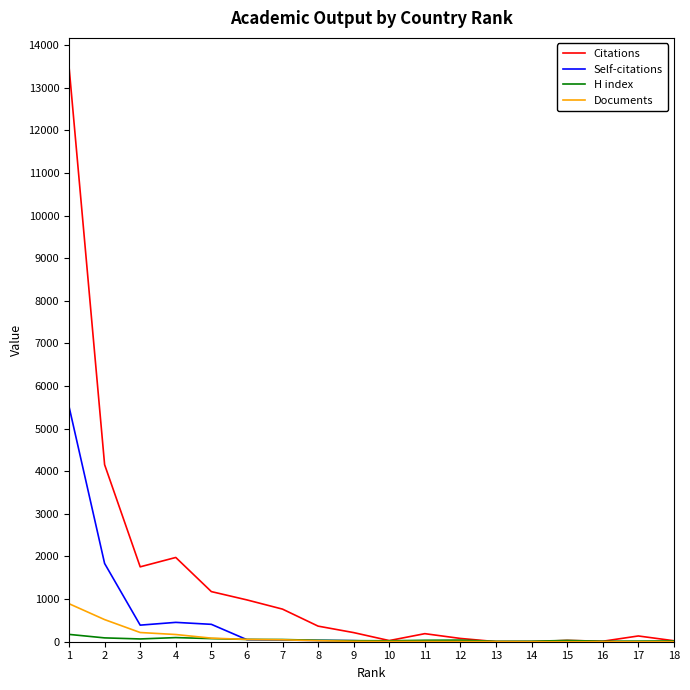

How many distinct data groups are displayed?

4